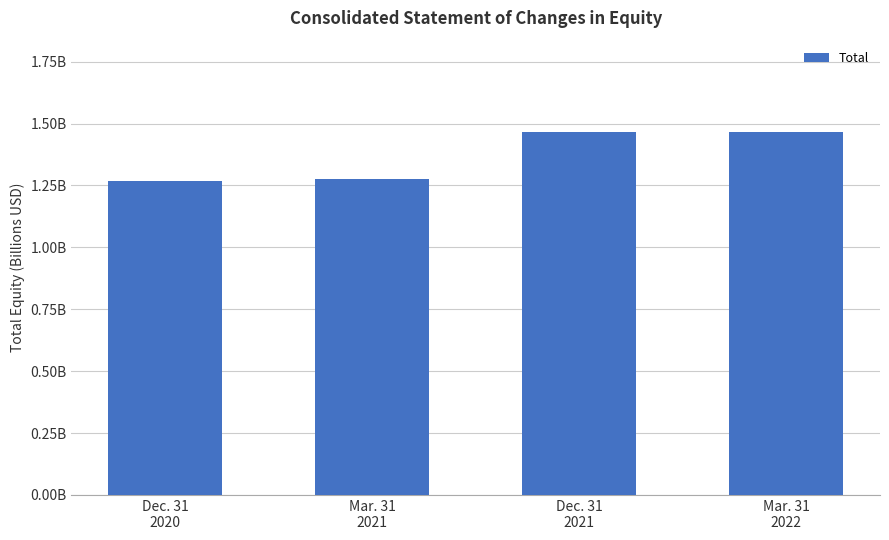

Which category has the lowest value across all series?

Dec. 31
2020